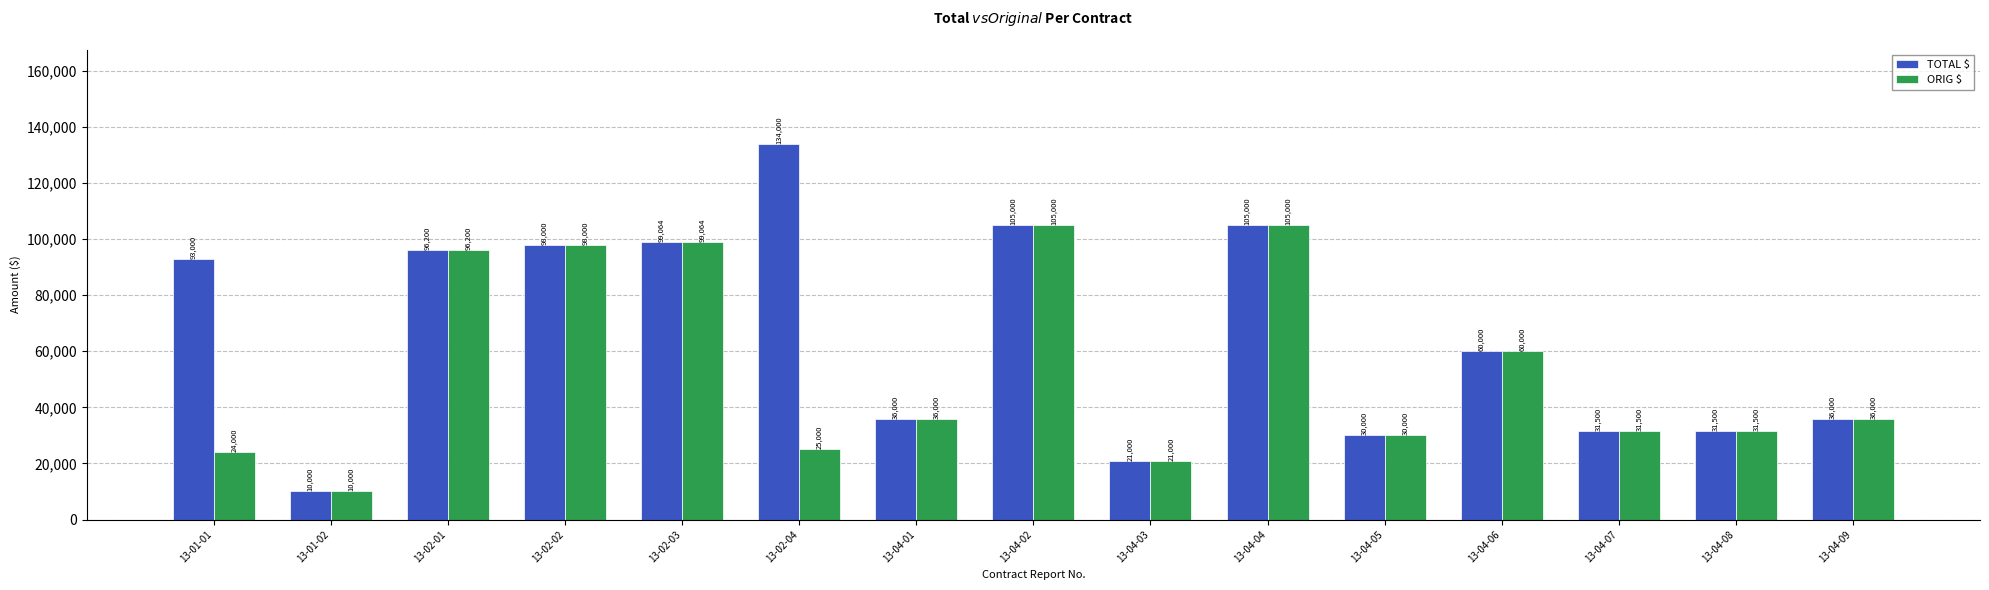

Rank the series by their average value, from lowest to highest.

ORIG $, TOTAL $